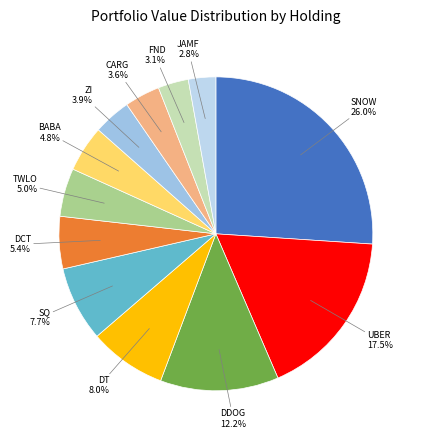

Which slice is the smallest?

JAMF